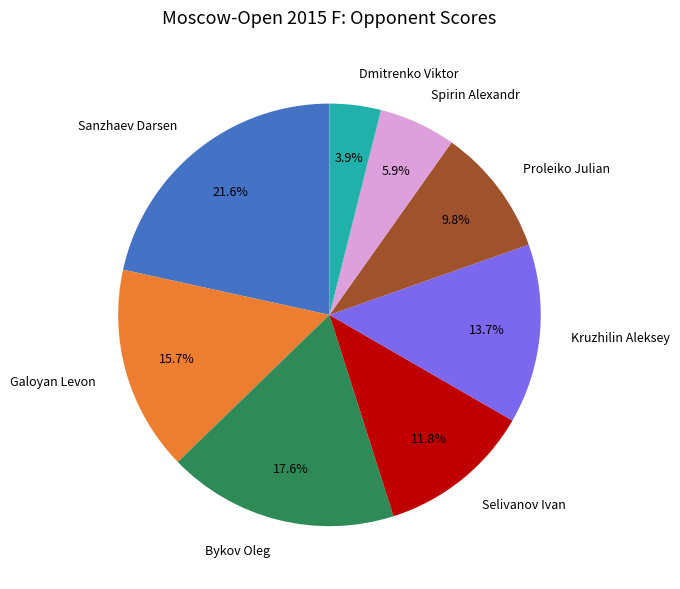

What percentage is NOT represented by Galoyan Levon?

84.3%